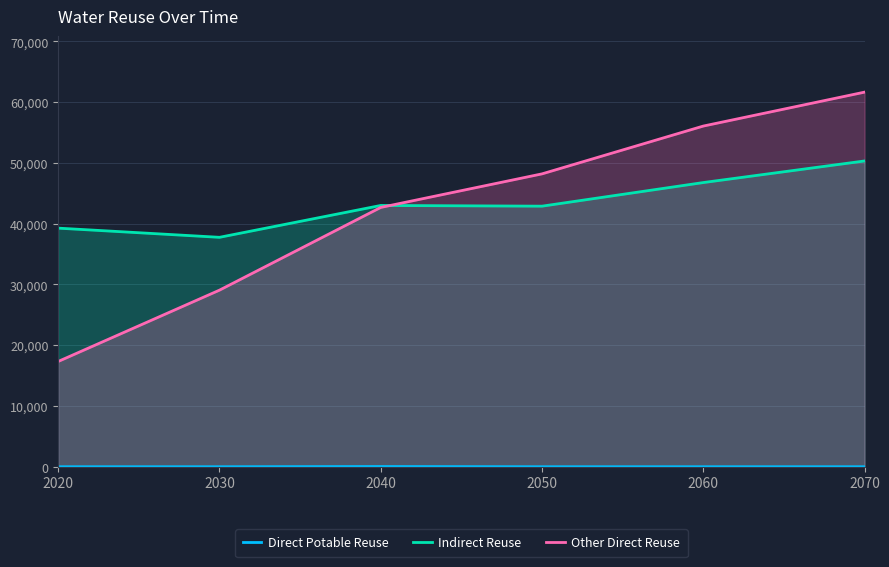

Reading left to right, list all the values displayed in this chart.

Direct Potable Reuse: 2020=0	2030=0	2040=35	2050=0	2060=0	2070=0
Indirect Reuse: 2020=39258	2030=37749	2040=42990	2050=42874	2060=46759	2070=50312
Other Direct Reuse: 2020=17325	2030=29057	2040=42667	2050=48189	2060=56054	2070=61636